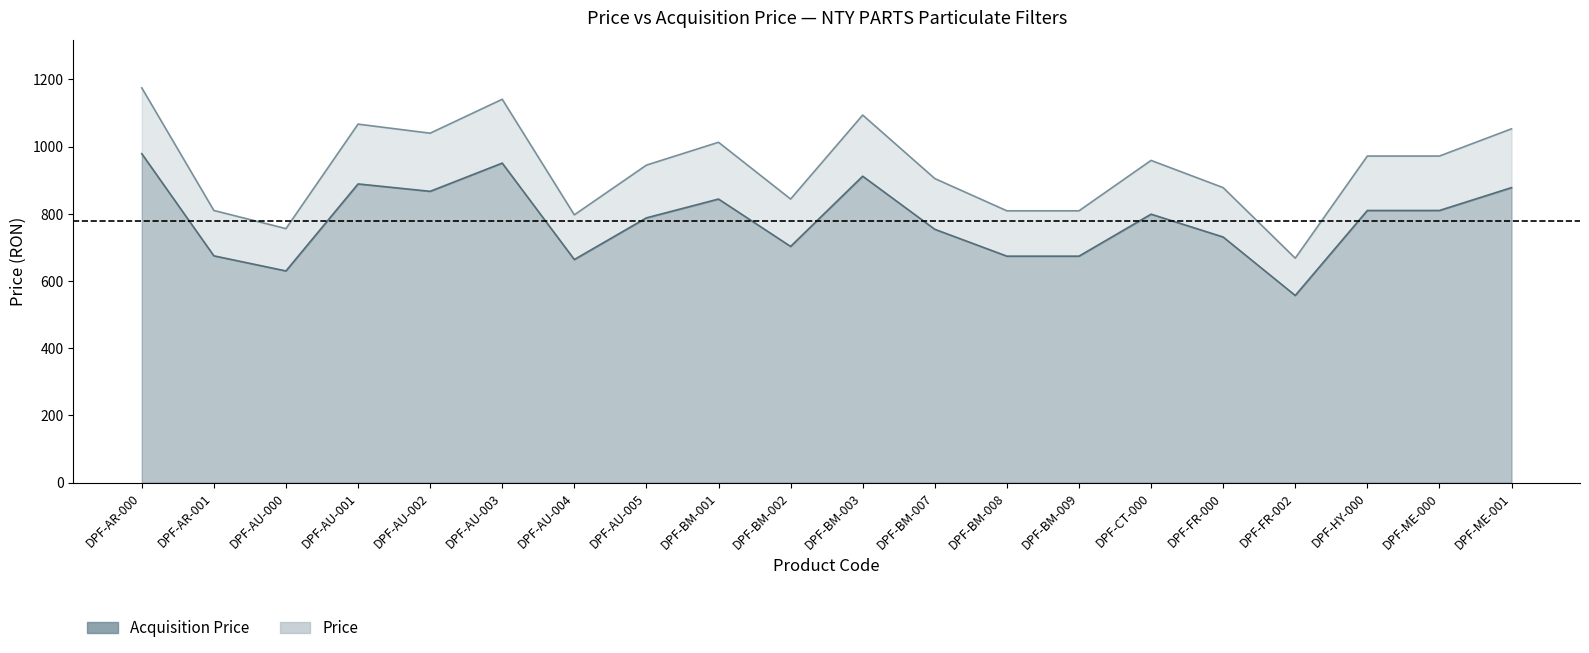

How many data points in Price are above 959?

9